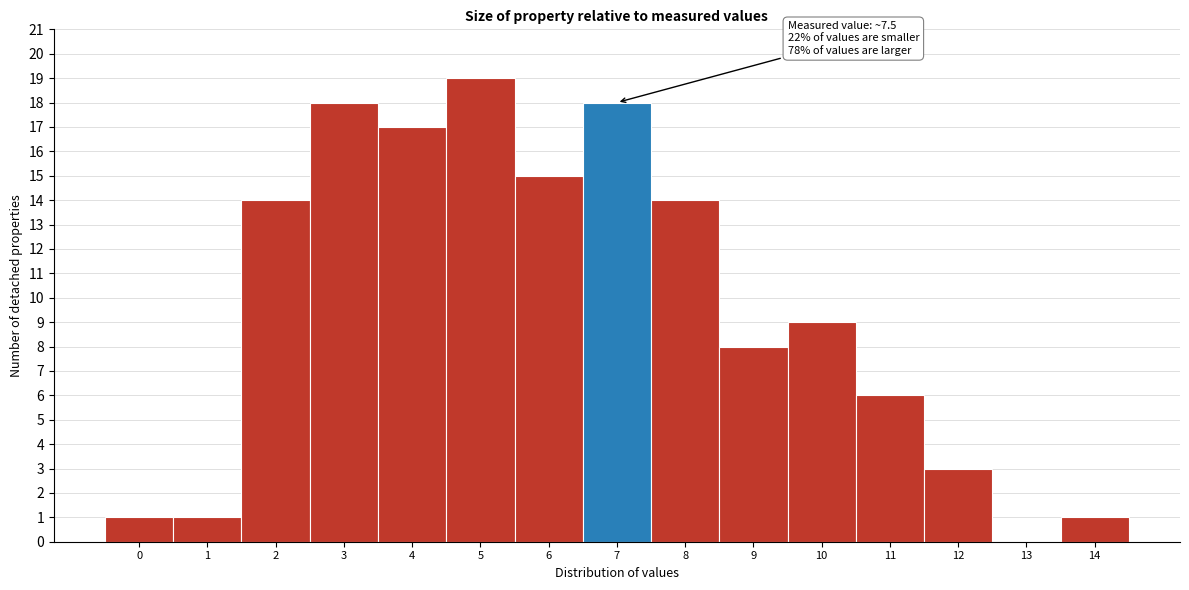

Reading right to left, what are all the values shown in this chart?

14=1	13=0	12=3	11=6	10=9	9=8	8=14	7=18	6=15	5=19	4=17	3=18	2=14	1=1	0=1